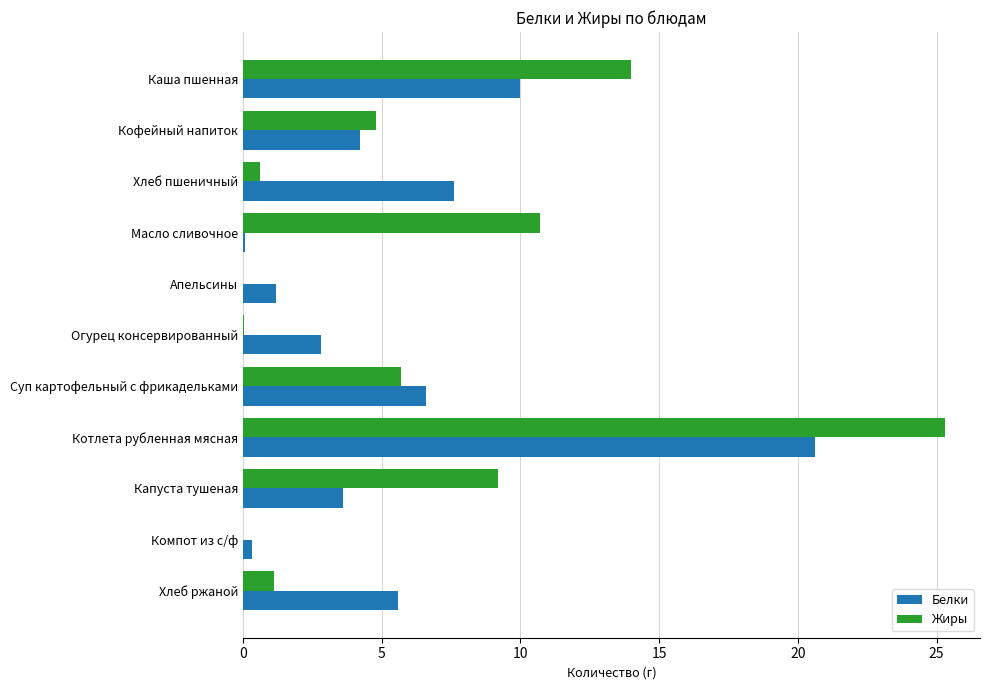

The Белки series shows 3.3 at Суп картофельный с фрикадельками. True or false?

False